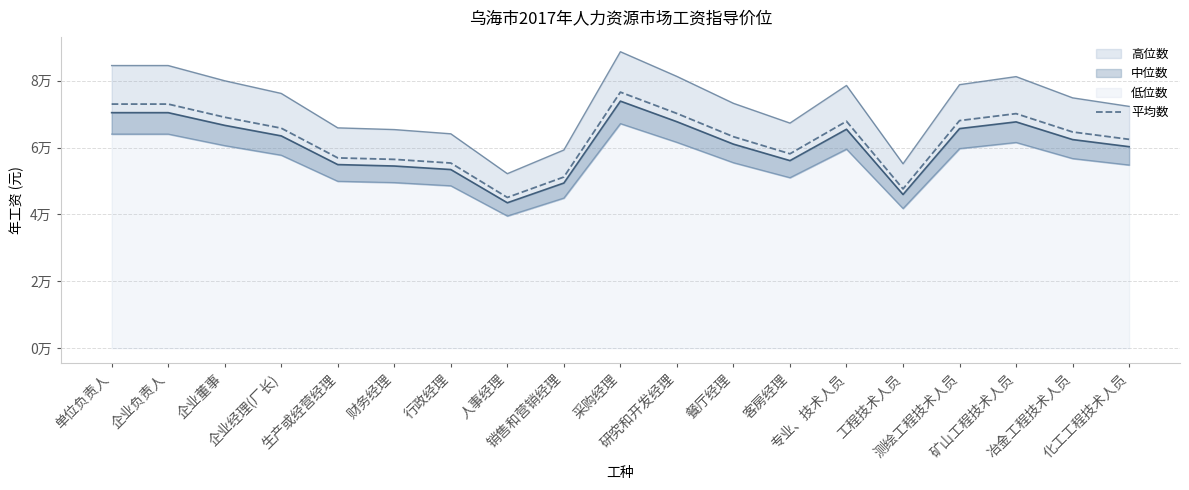

What is the label of the 11th point from the left?

研究和开发经理